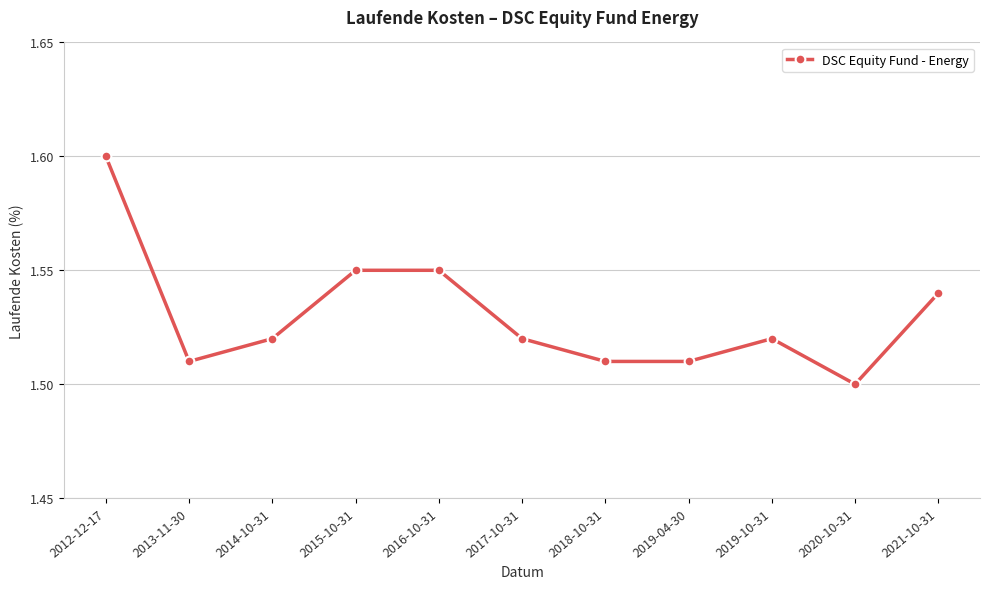

How many values are between 1 and 2?

11